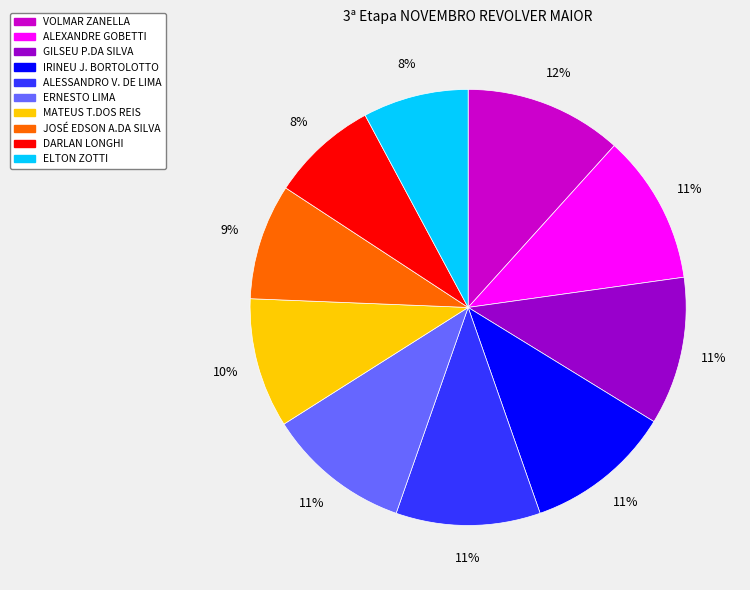

Count the number of slices in the pie.

10